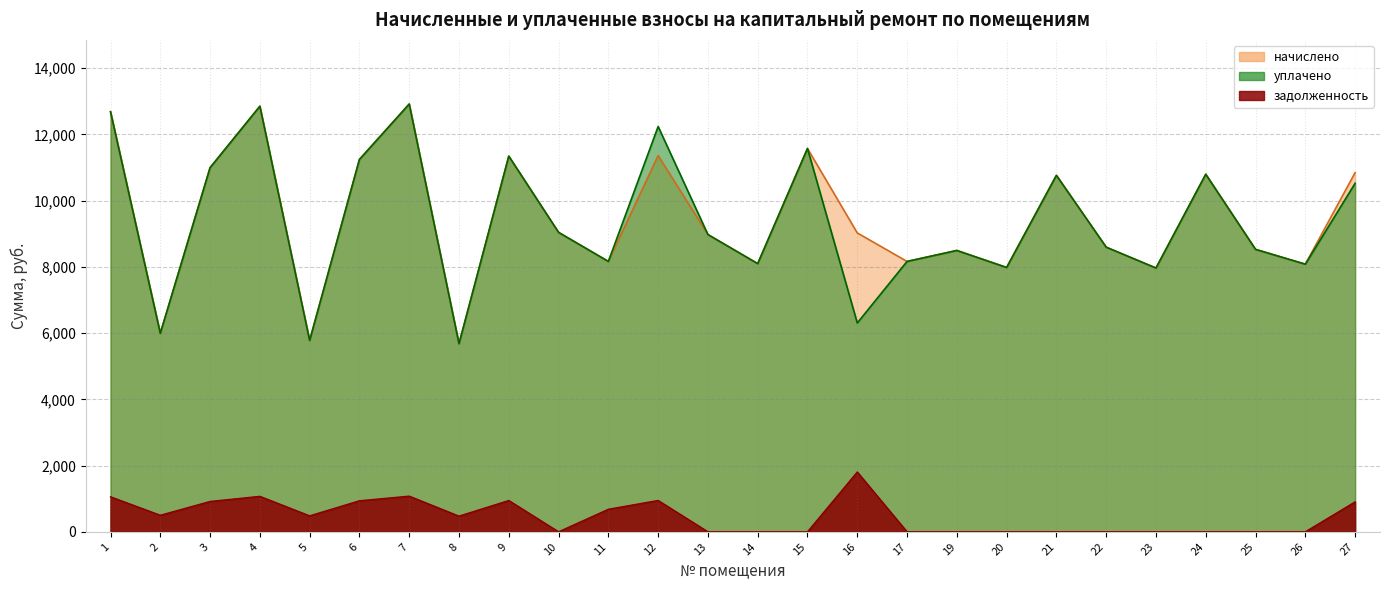

Rank the series at 25 from highest to lowest value.

начислено, уплачено, задолженность